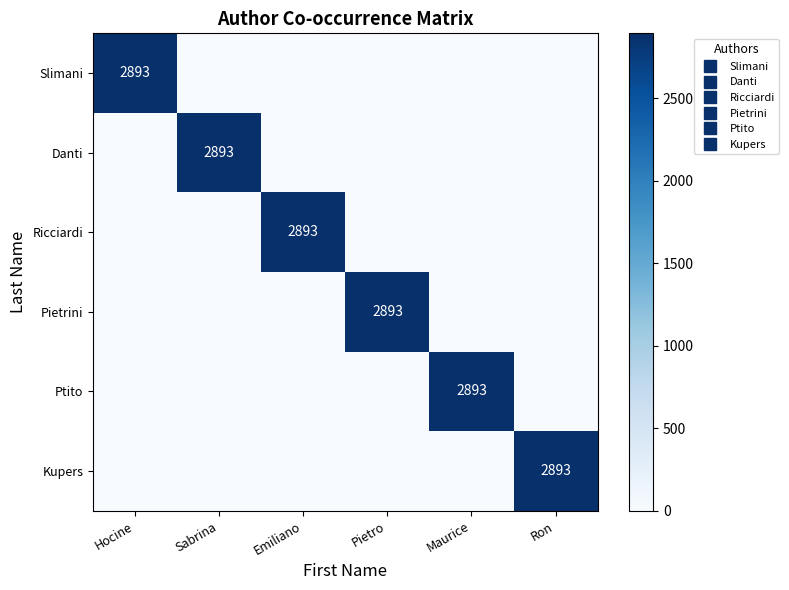

Between Pietro and Hocine, which is larger?

Hocine